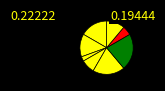

How many slices are in this pie chart?

8